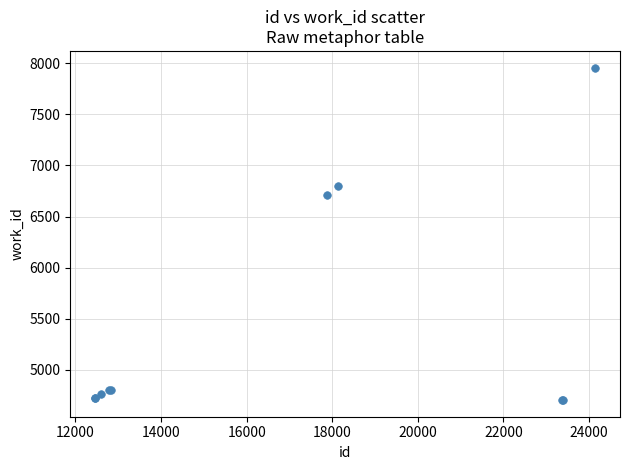

What Y value in the scatter plot is closest to 6330?

6709